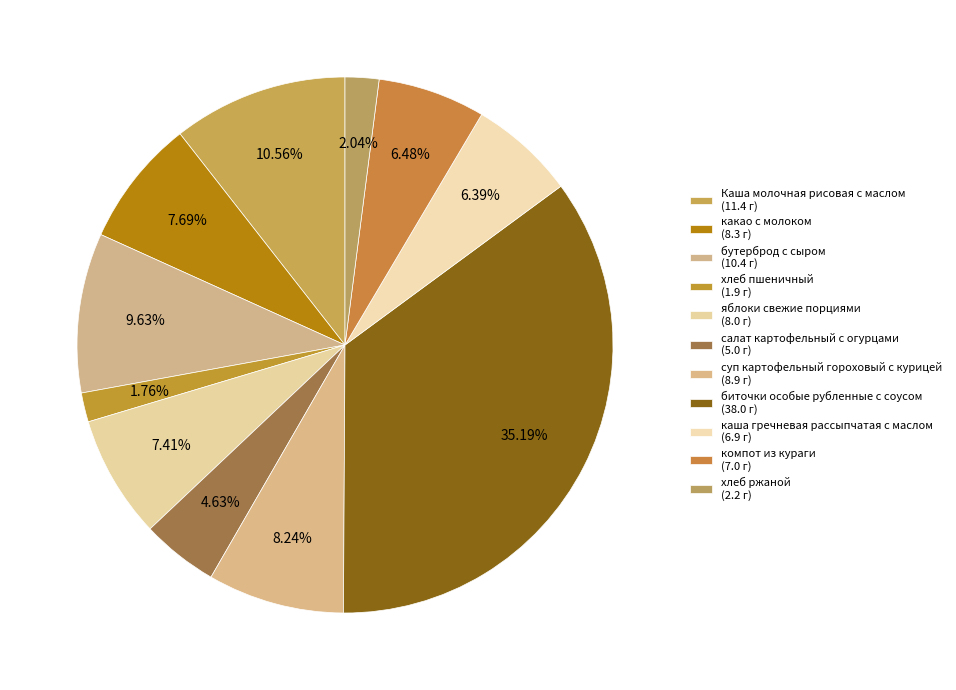

Which slice is the largest?

биточки особые рубленные с соусом